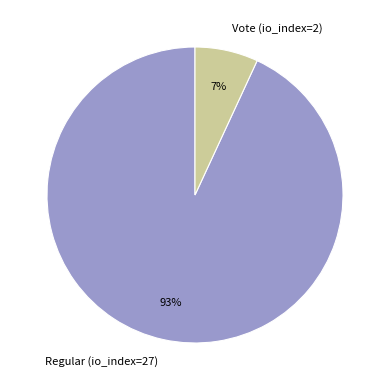

What is the largest slice in the pie chart?

Regular (io_index=27)